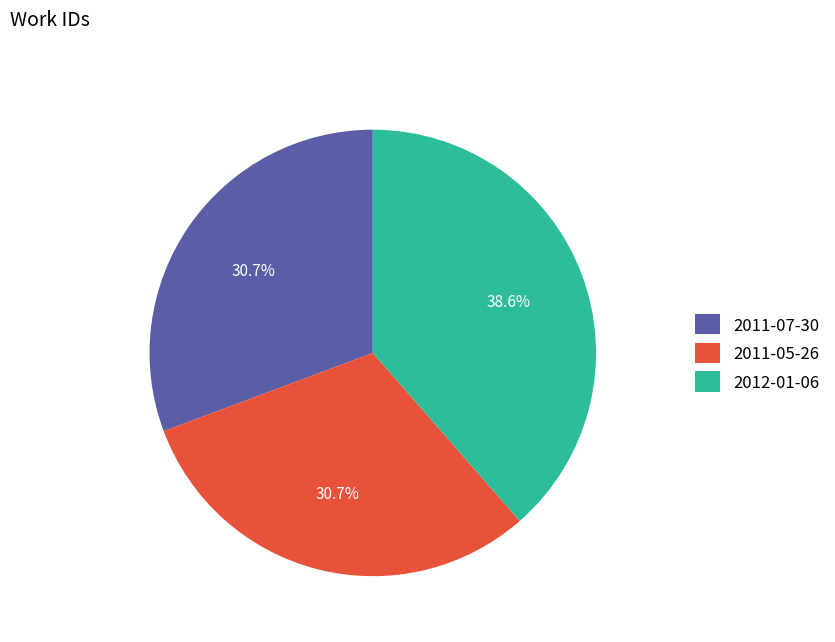

What percentage do 2011-07-30 and 2012-01-06 together represent?

69.3%